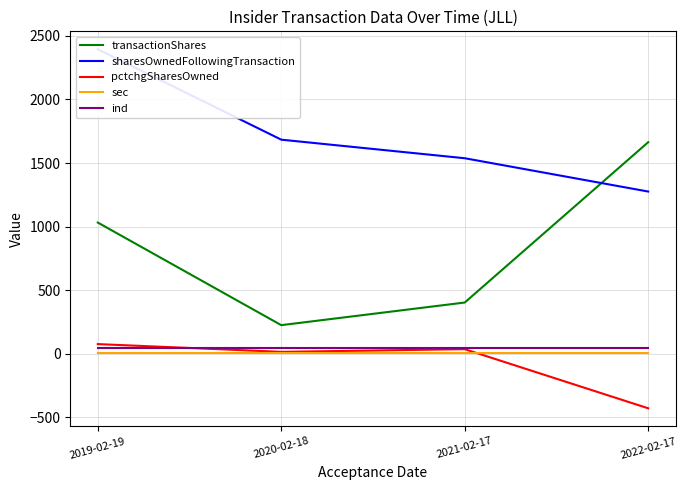

True or false: ind has a value of 47 at 2019-02-19.

True